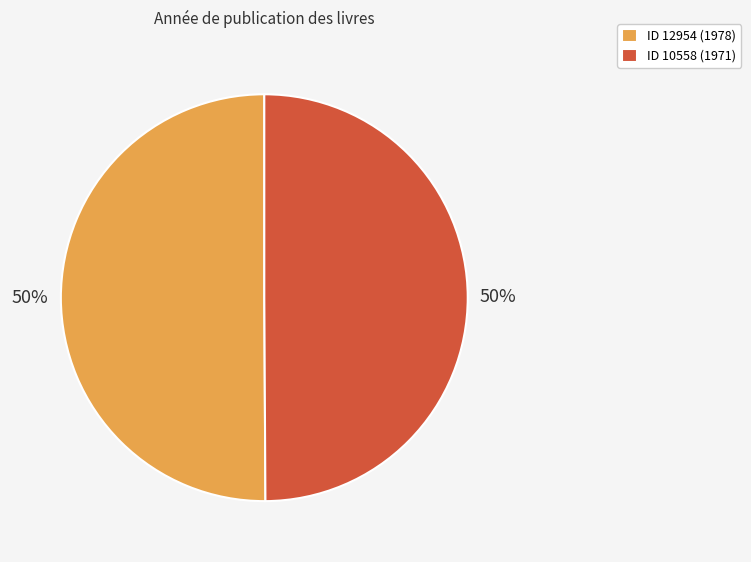

Count the number of slices in the pie.

2